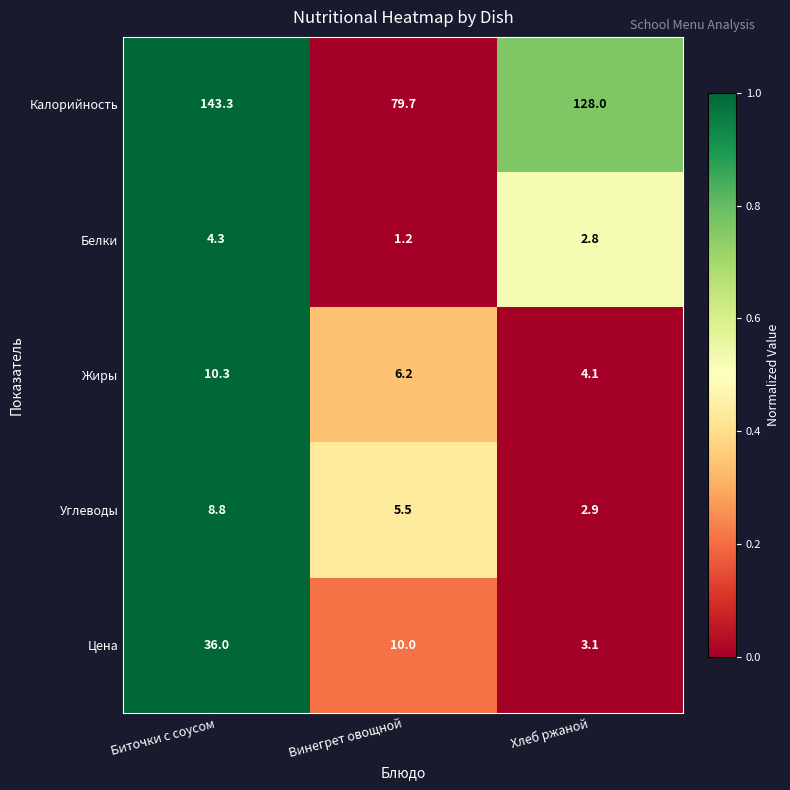

The value of Углеводы at Хлеб ржаной is 4.4. True or false?

False